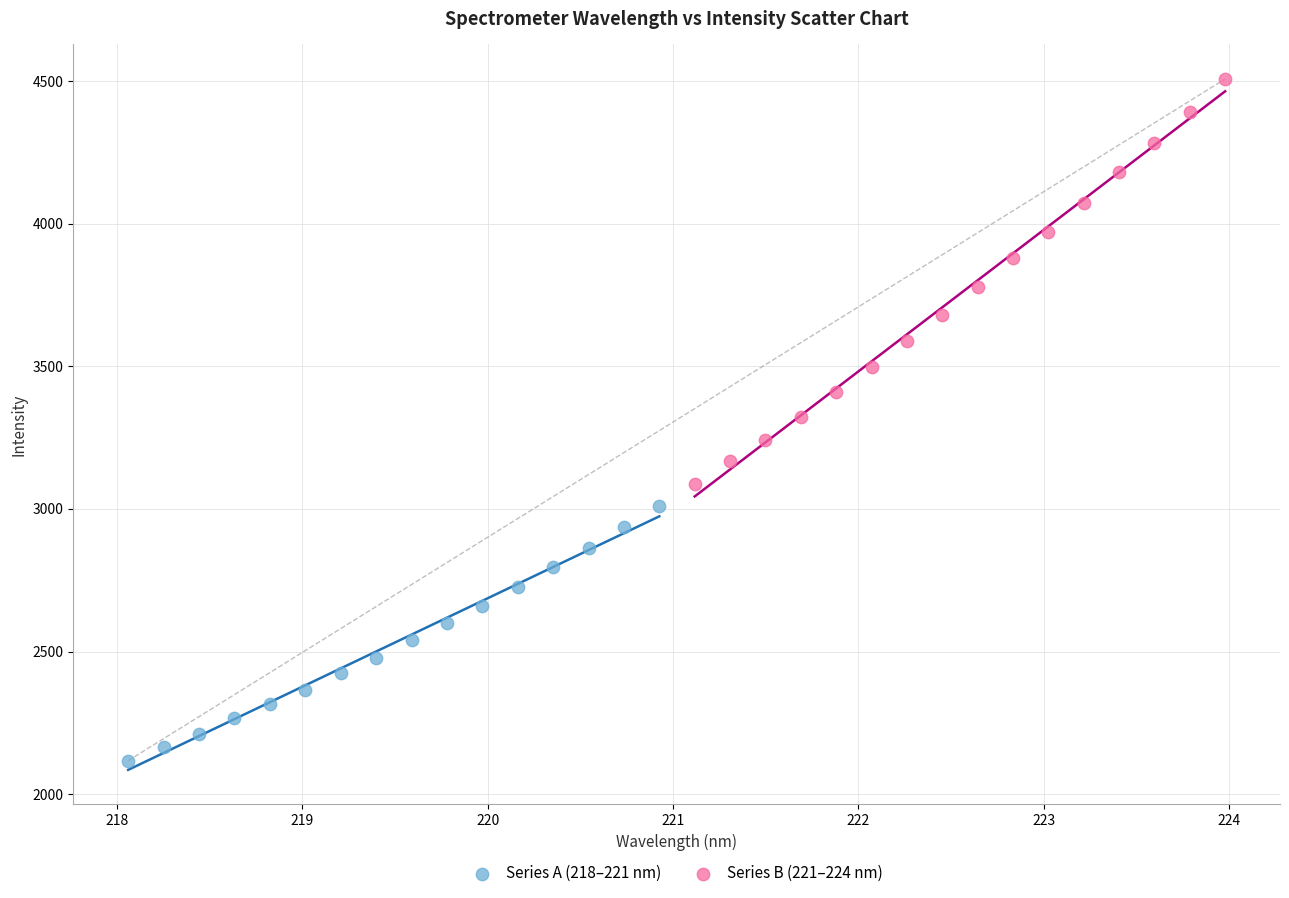

Which series reaches the minimum Y coordinate?

Series A (218–221 nm)